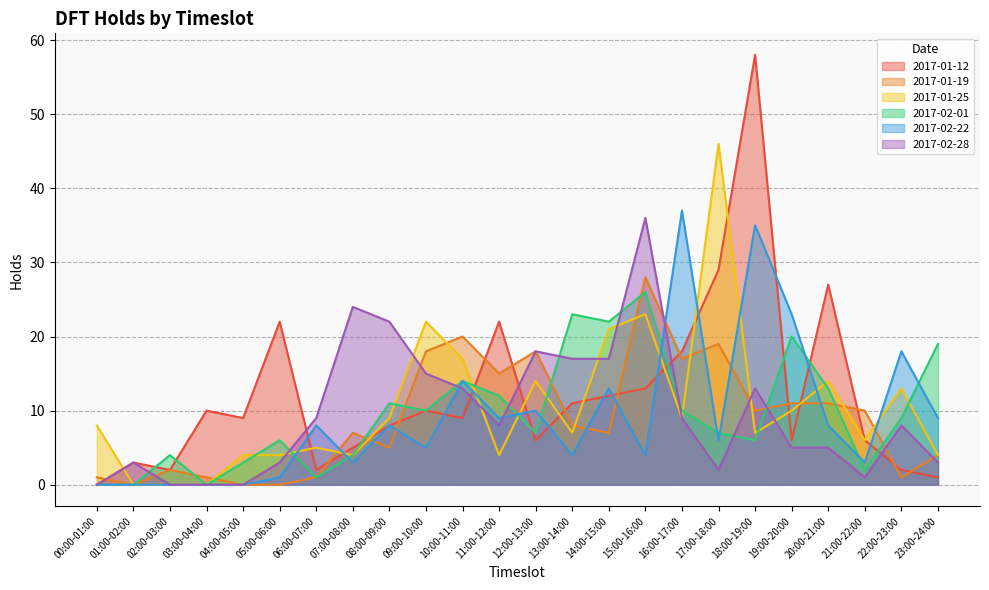

Does the chart have visible grid lines?

Yes